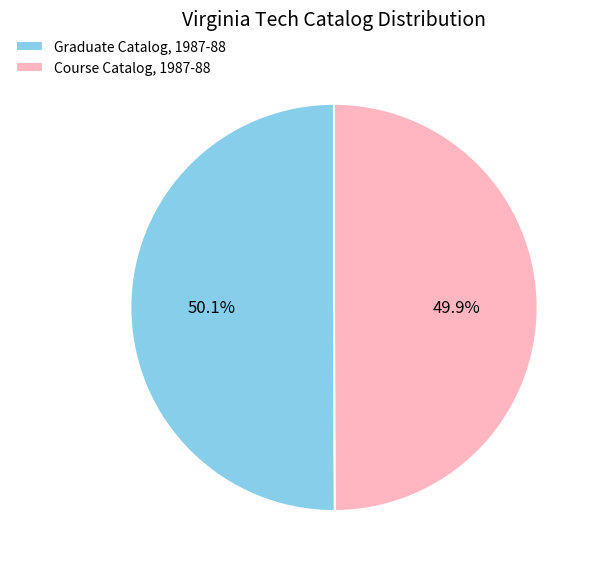

True or false: Graduate Catalog, 1987-88 accounts for 43% of the total.

False